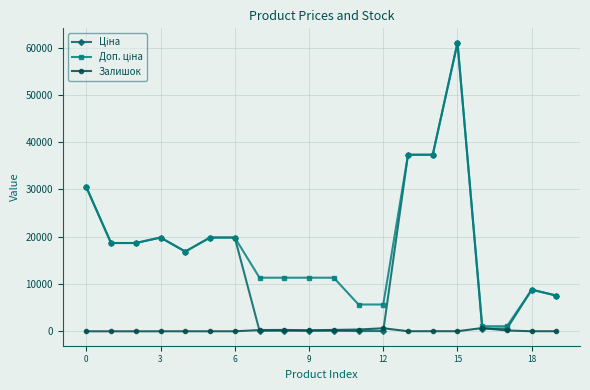

How many lines are shown in the chart?

3